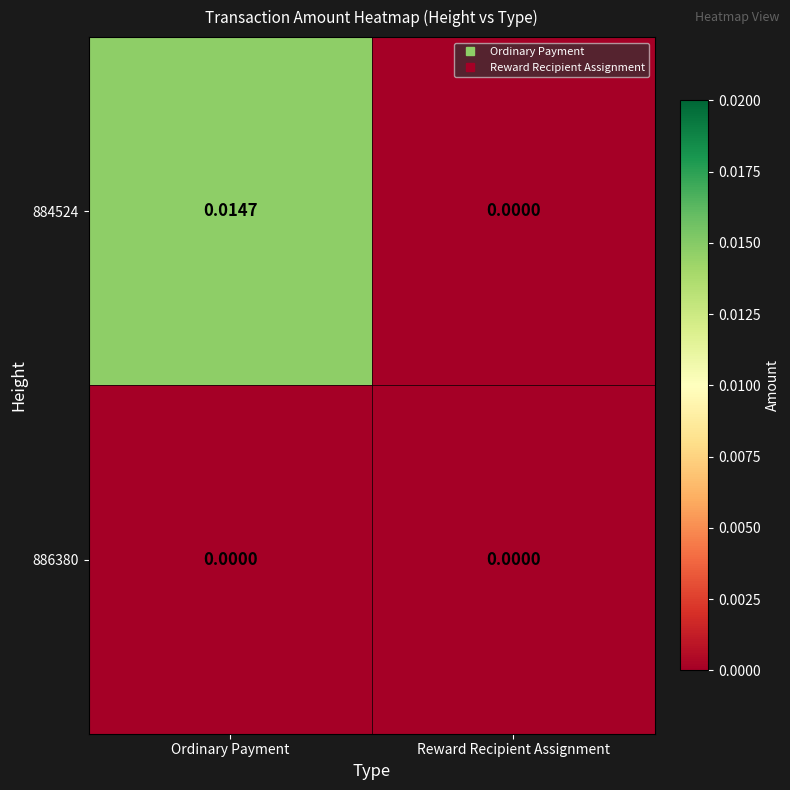

List the series in order of their overall mean, lowest first.

886380, 884524